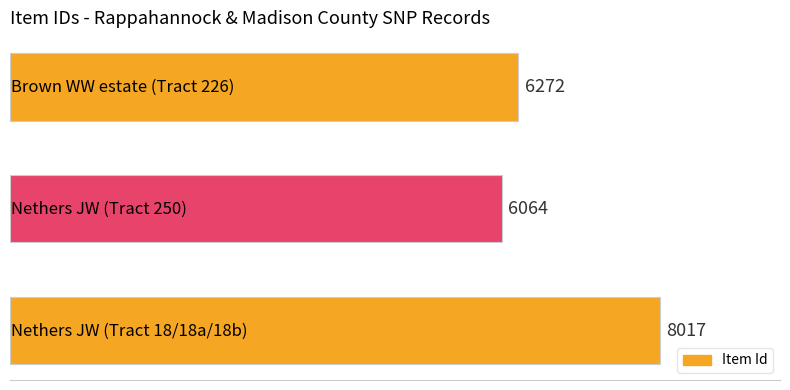

What is the minimum value shown in the chart?

6064